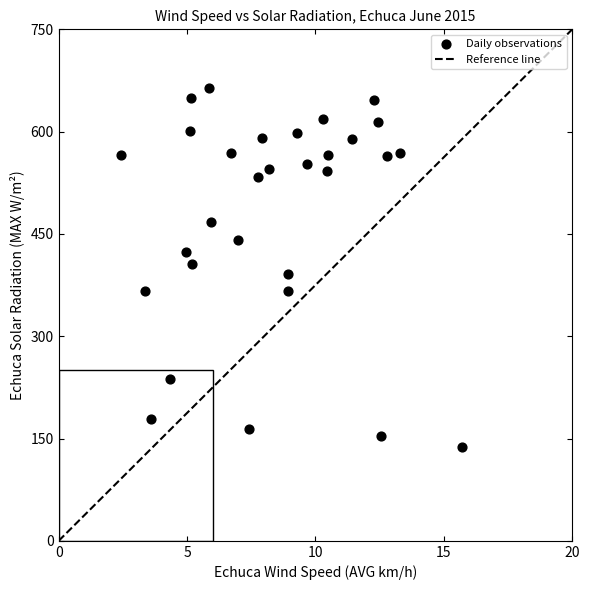

What is the range of X values (max minus min)?

13.3